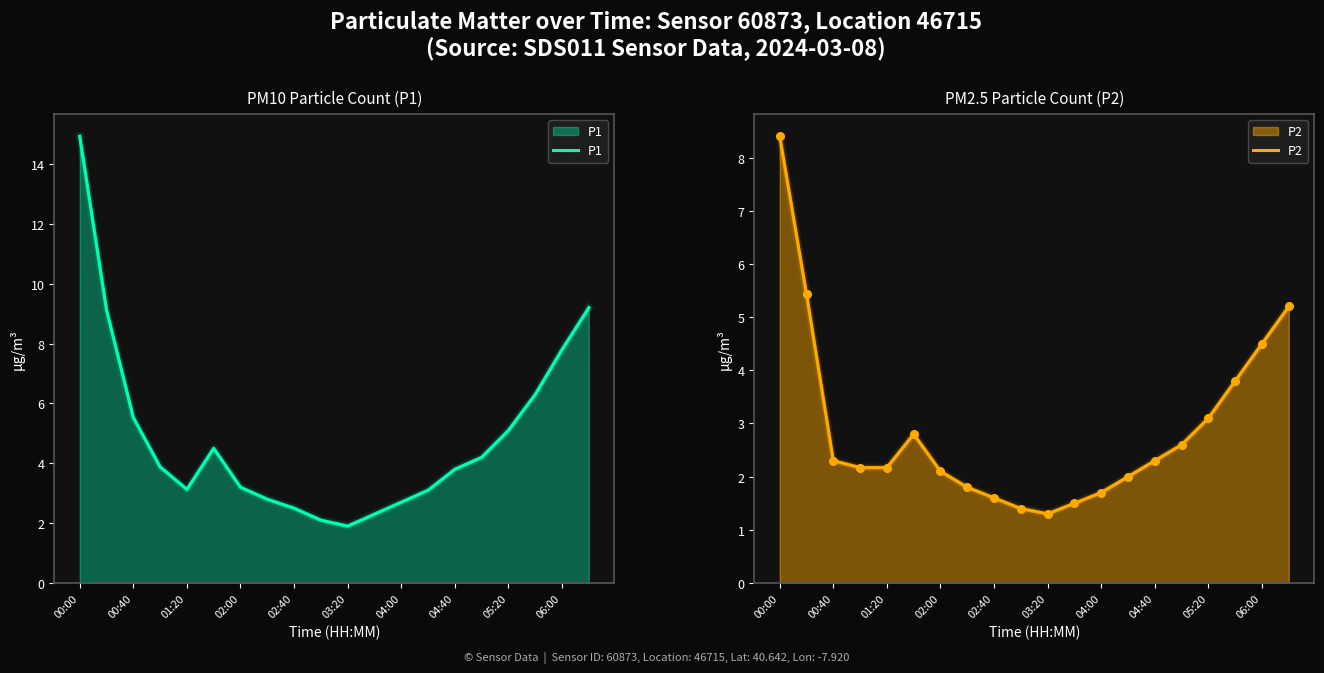

Which series reaches the minimum Y coordinate?

P2